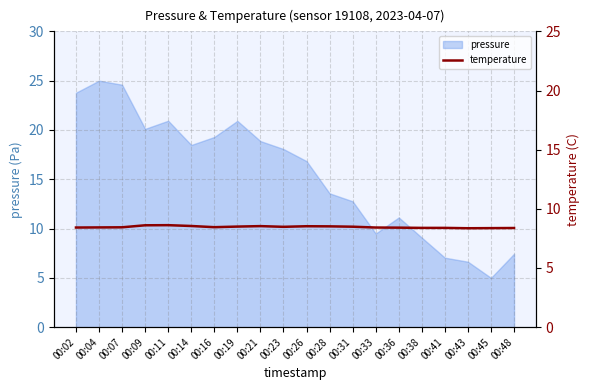

The pressure series shows 24.6 at 00:07. True or false?

True